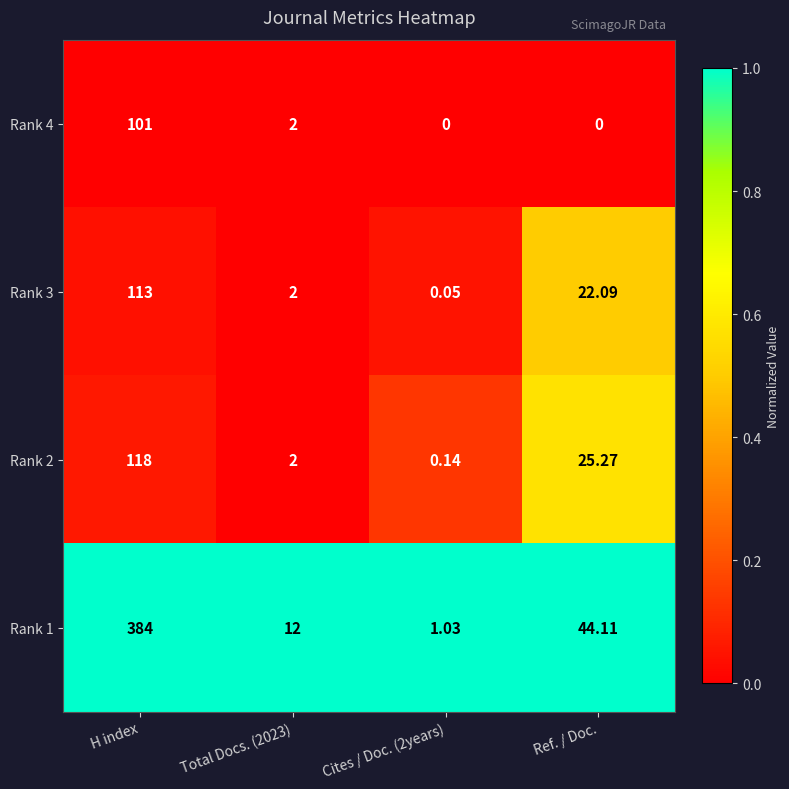

Where is Rank 1 nearest to the value 192?

Ref. / Doc.